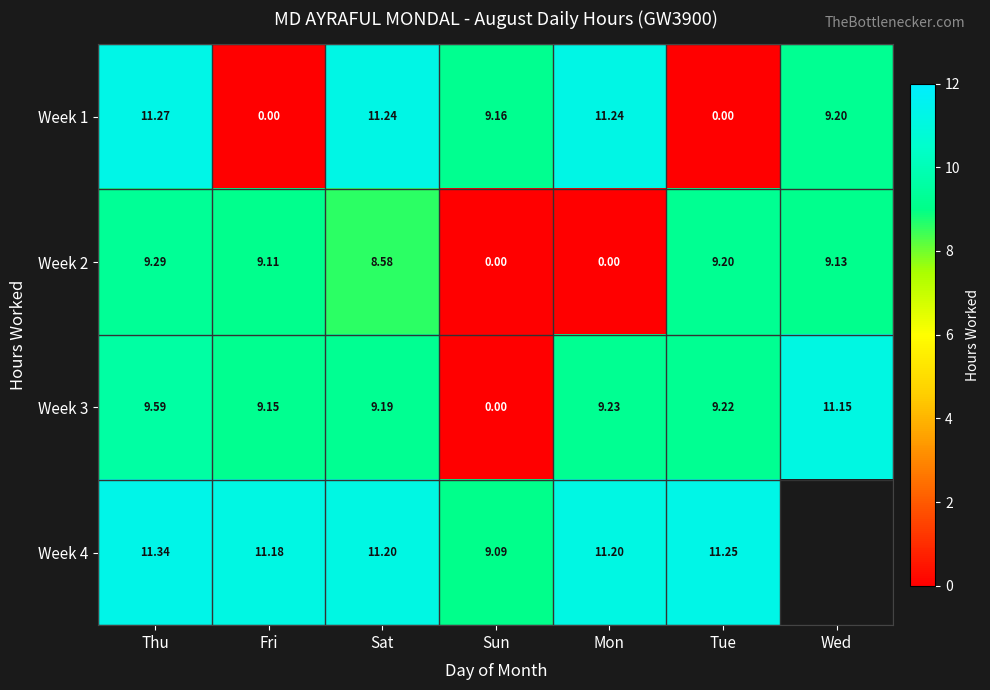

How many values in the Week 3 series are below 9?

1